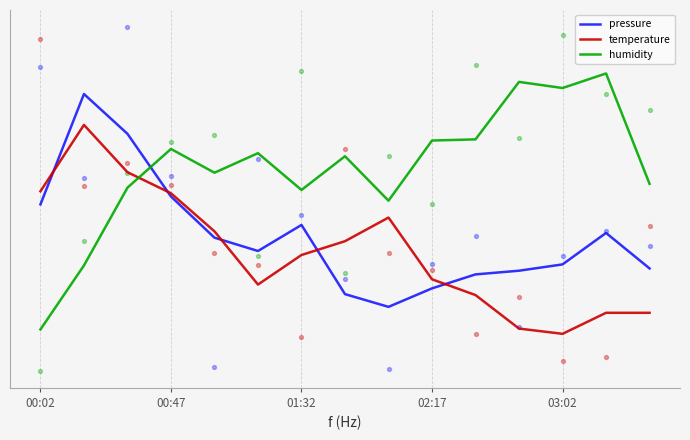

Which series reaches the minimum Y coordinate?

temperature